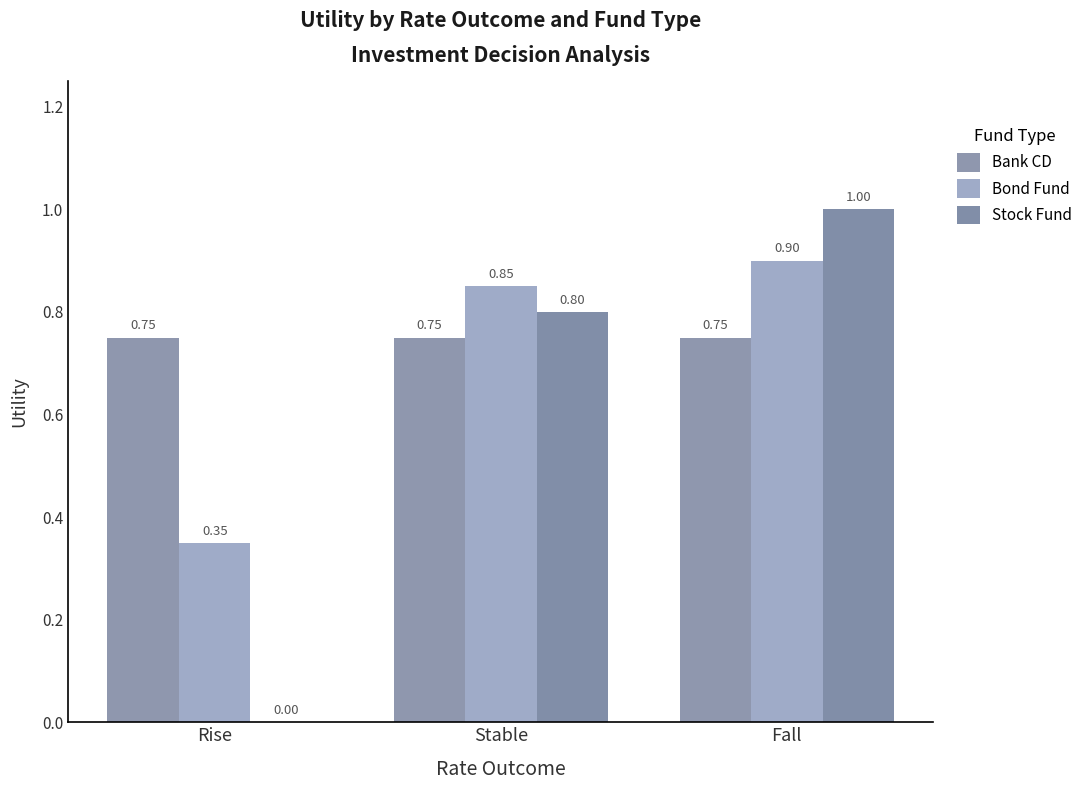

Rank the series by their average value, from lowest to highest.

Stock Fund, Bond Fund, Bank CD